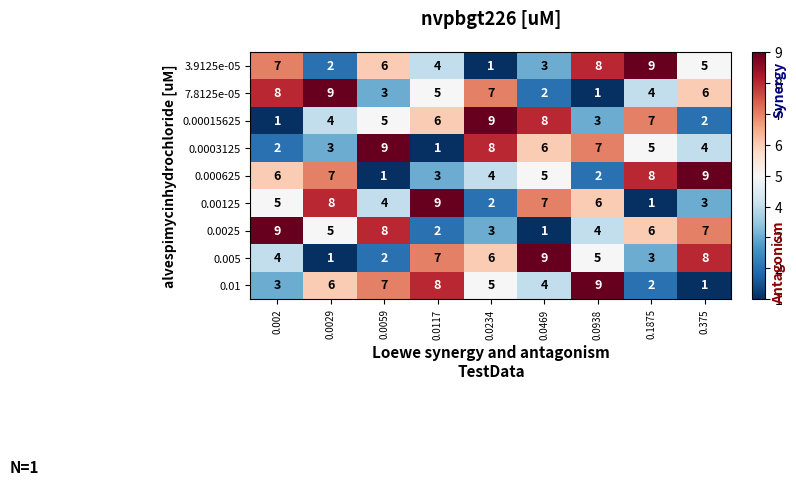

Rank the categories by 0.01 value from lowest to highest.

0.375, 0.1875, 0.002, 0.0469, 0.0234, 0.0029, 0.0059, 0.0117, 0.0938